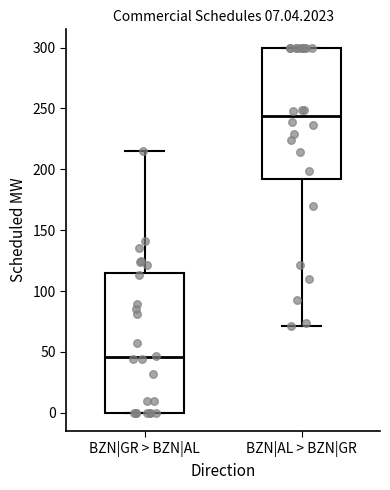

Which box is the tallest, from its lower edge to its upper edge?

BZN|GR > BZN|AL